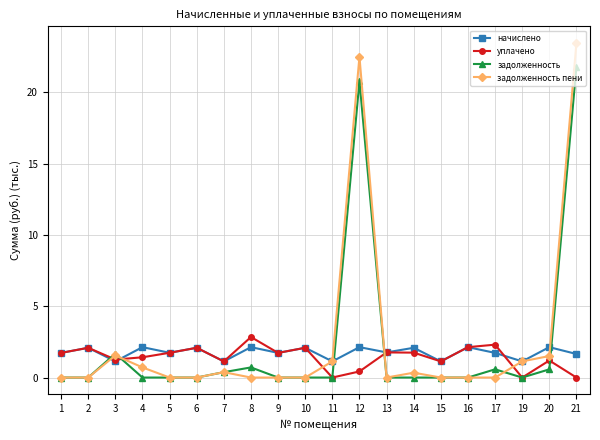

True or false: задолженность пени and уплачено intersect in this chart.

True